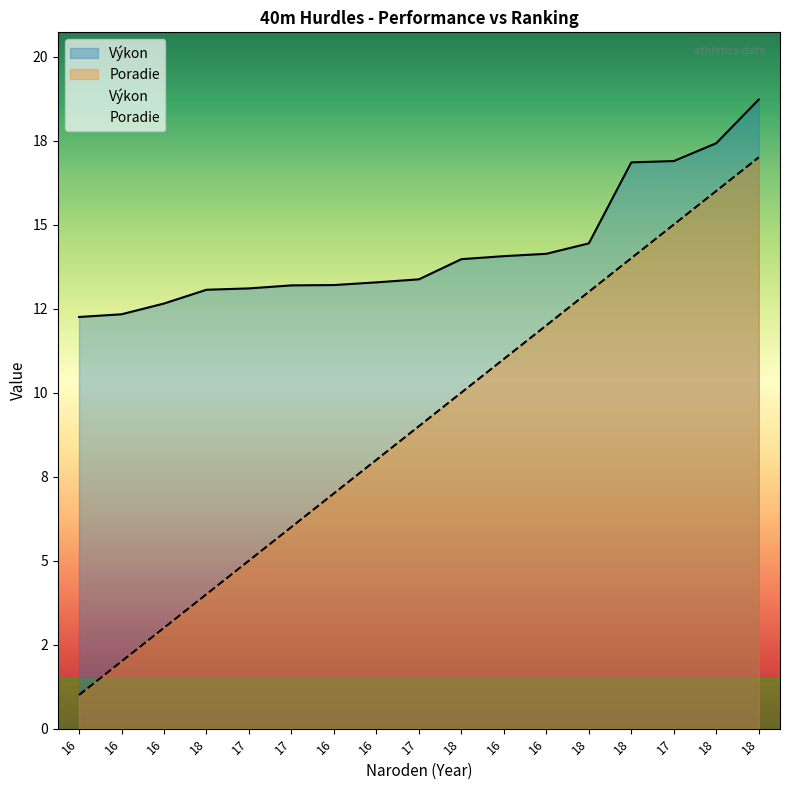

What is the difference between the maximum and minimum values in the Poradie series?

16.0